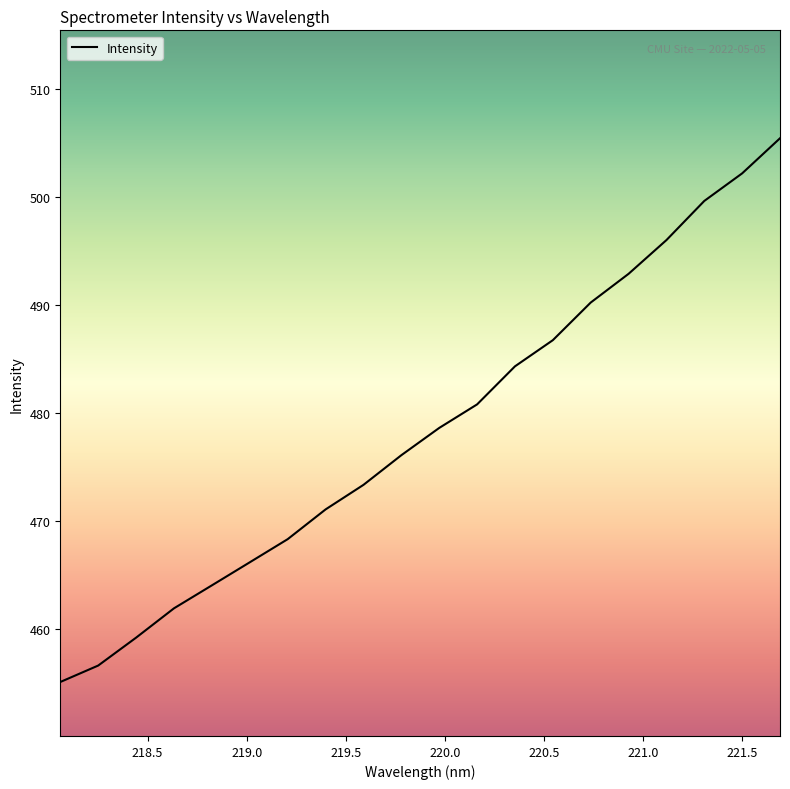

What is the difference between the maximum and minimum values?

50.4